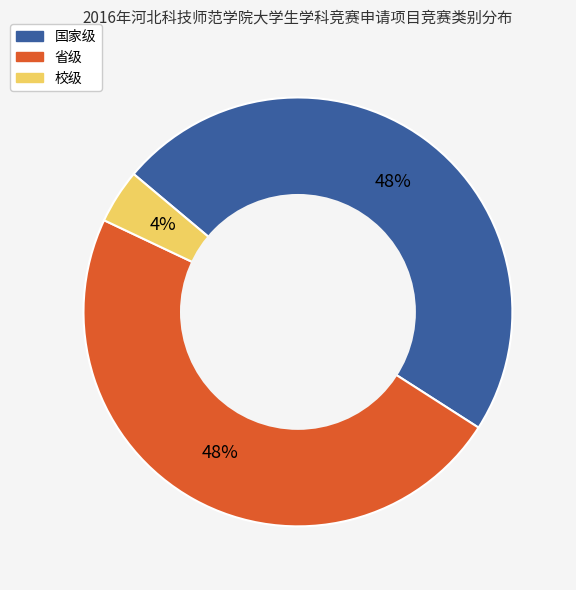

Which has a higher value, 校级 or 省级?

省级